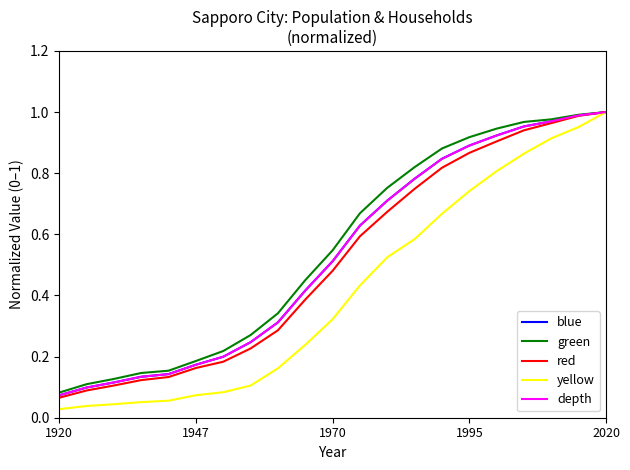

Which series has the largest range (max minus min)?

yellow